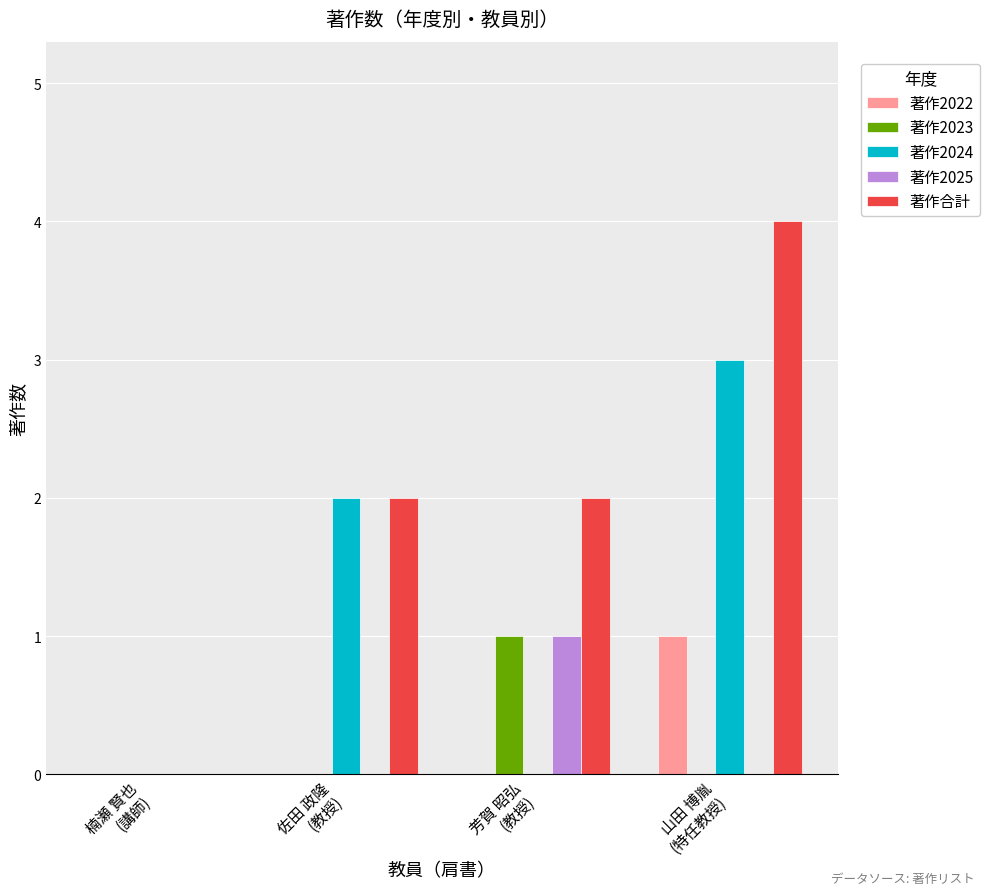

True or false: 著作2023 has a value of 0 at 芳賀 昭弘
(教授).

False